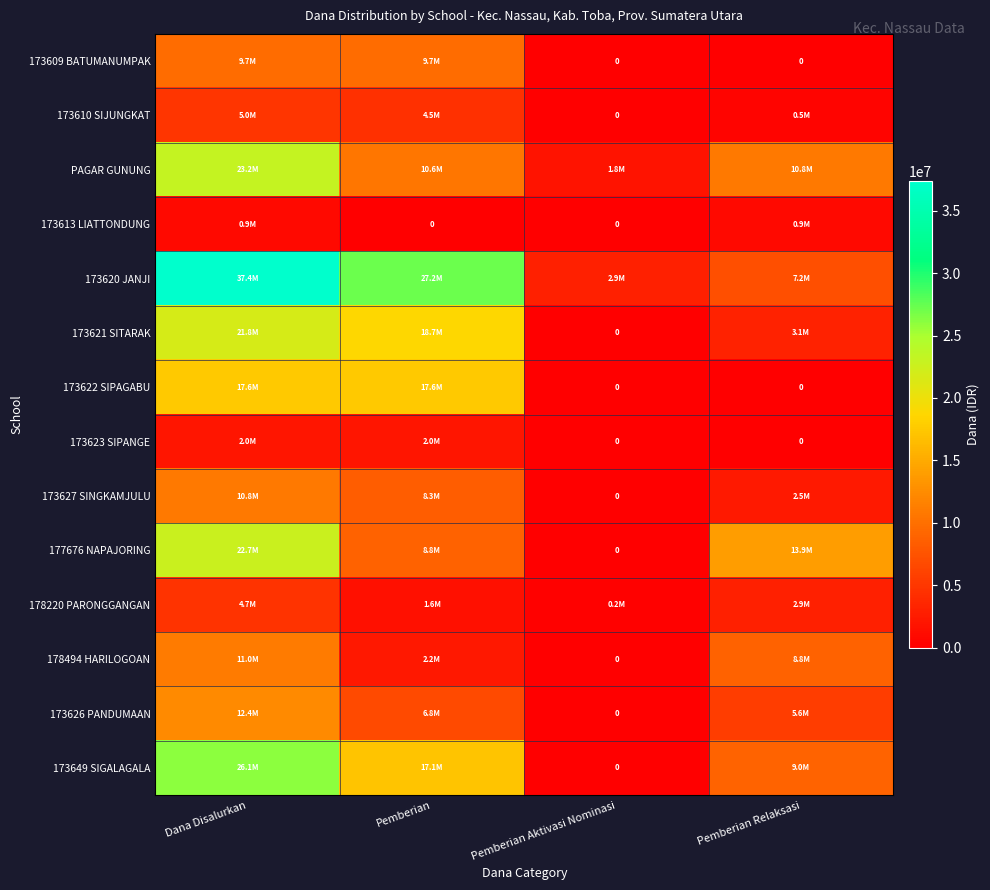

Between Dana Disalurkan and Pemberian, which is larger?

Dana Disalurkan